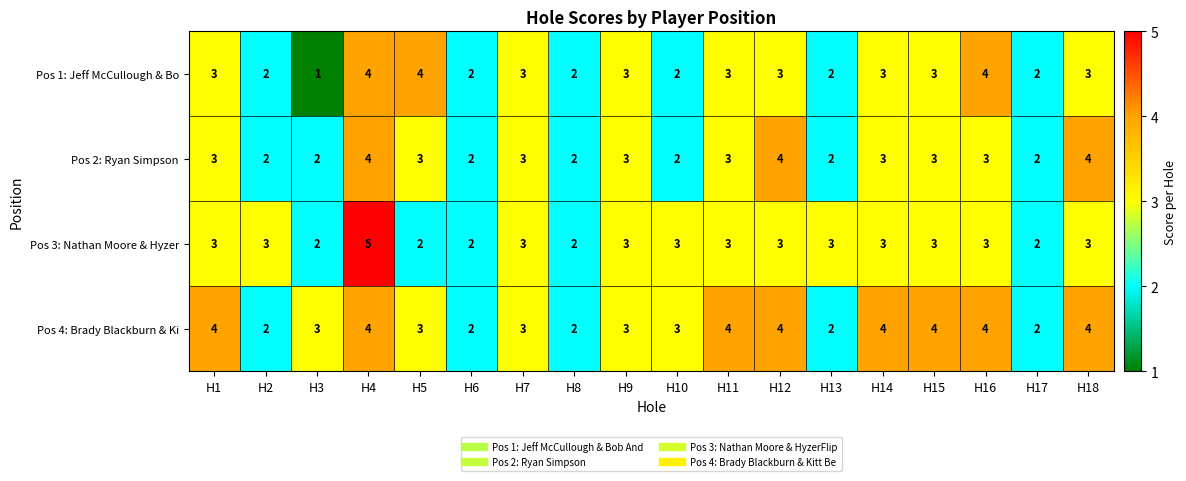

The value of Pos 4: Brady Blackburn & Ki at H11 is 3. True or false?

False